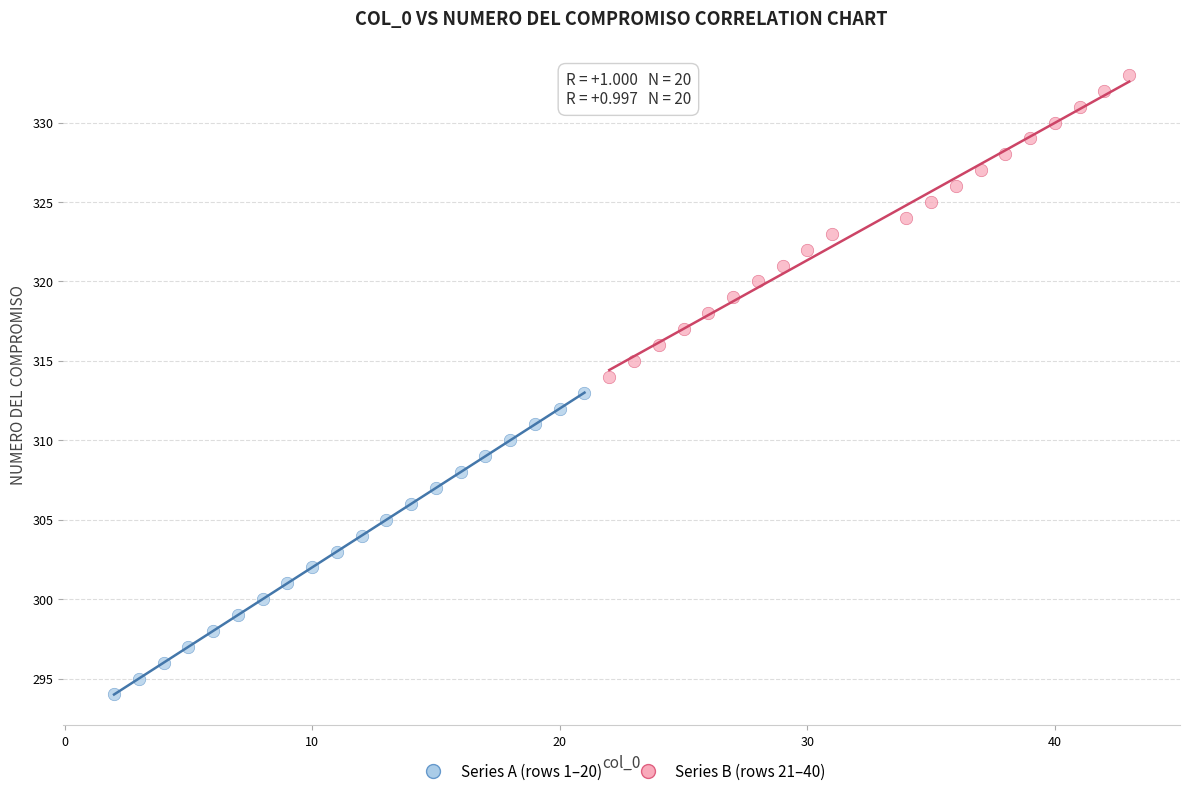

Which series reaches the minimum Y coordinate?

Series A (rows 1–20)